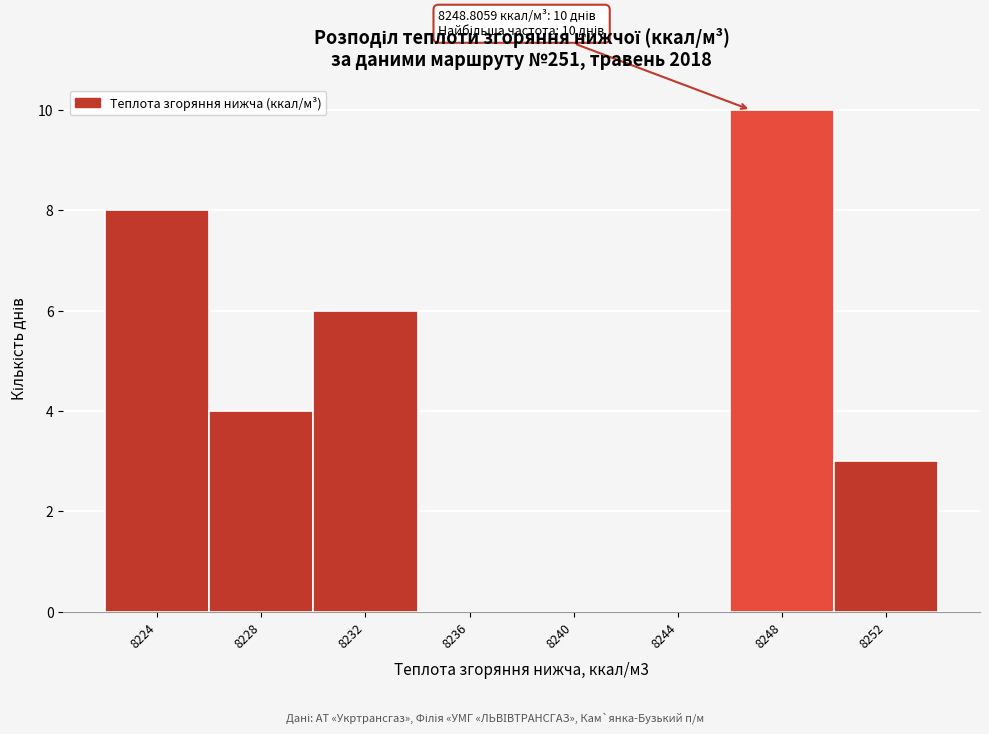

Reading left to right, extract all data points from this chart.

8224=8	8228=4	8232=6	8236=0	8240=0	8244=0	8248=10	8252=3